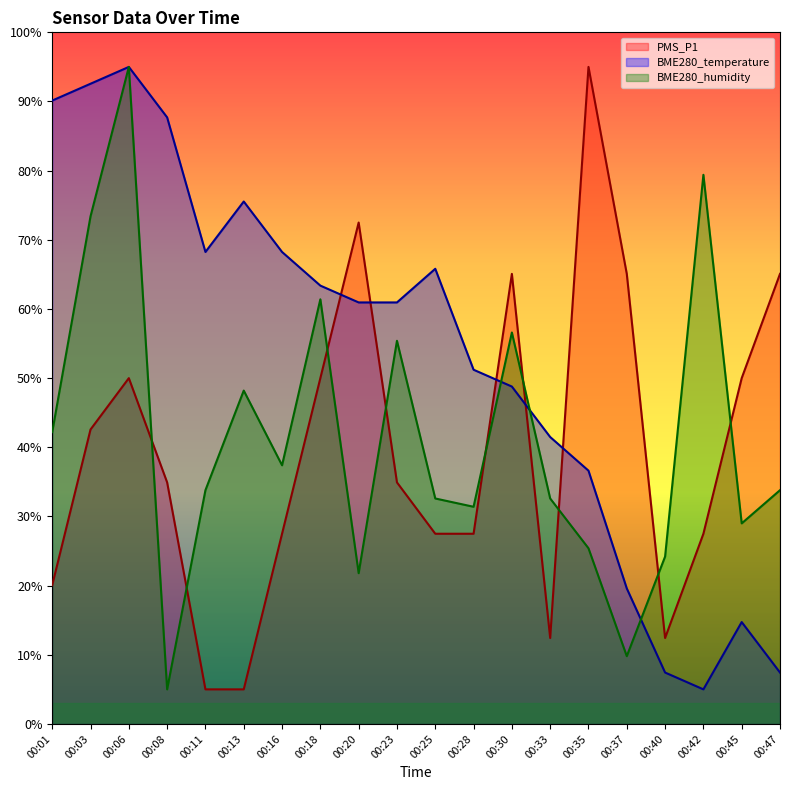

Which series has the largest total across all categories?

BME280_temperature